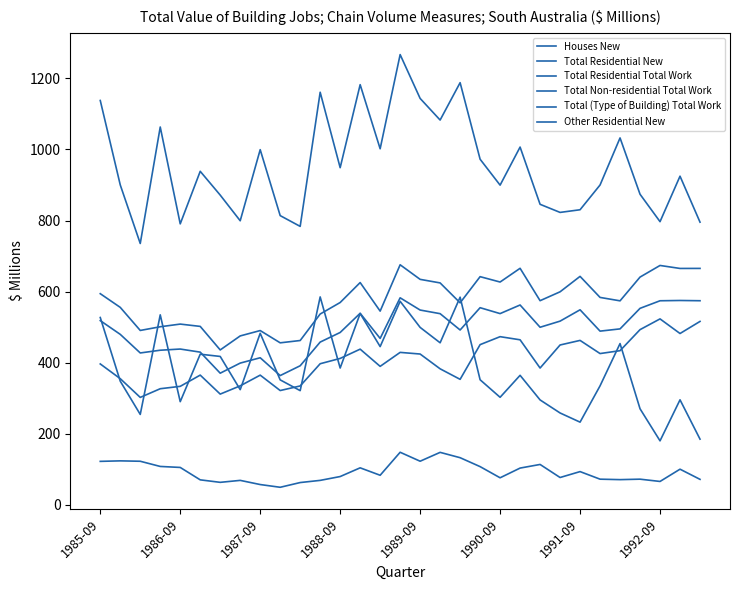

How many lines are shown in the chart?

6